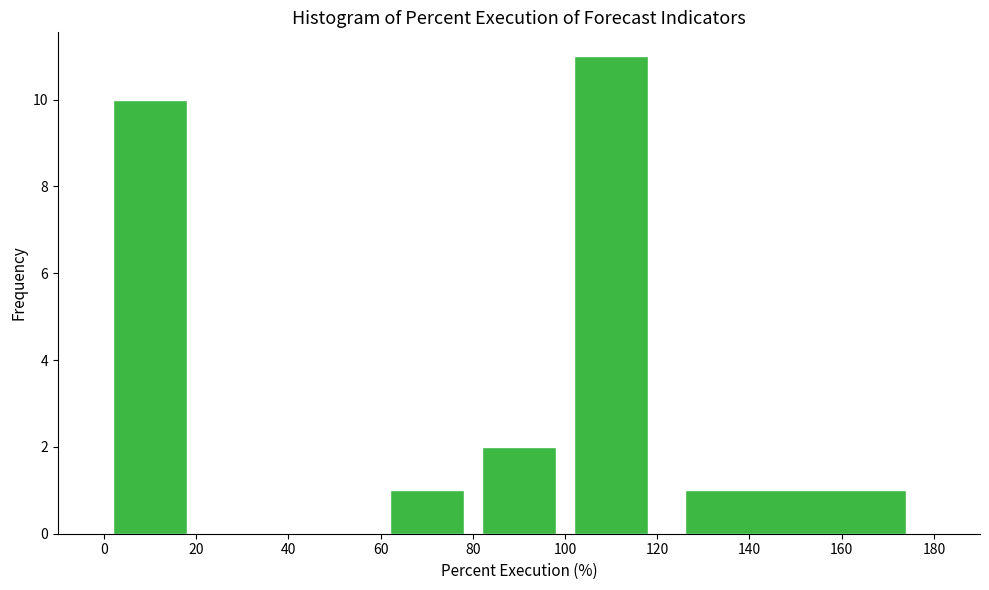

Which range on the x-axis has the tallest bar?

100 to 120